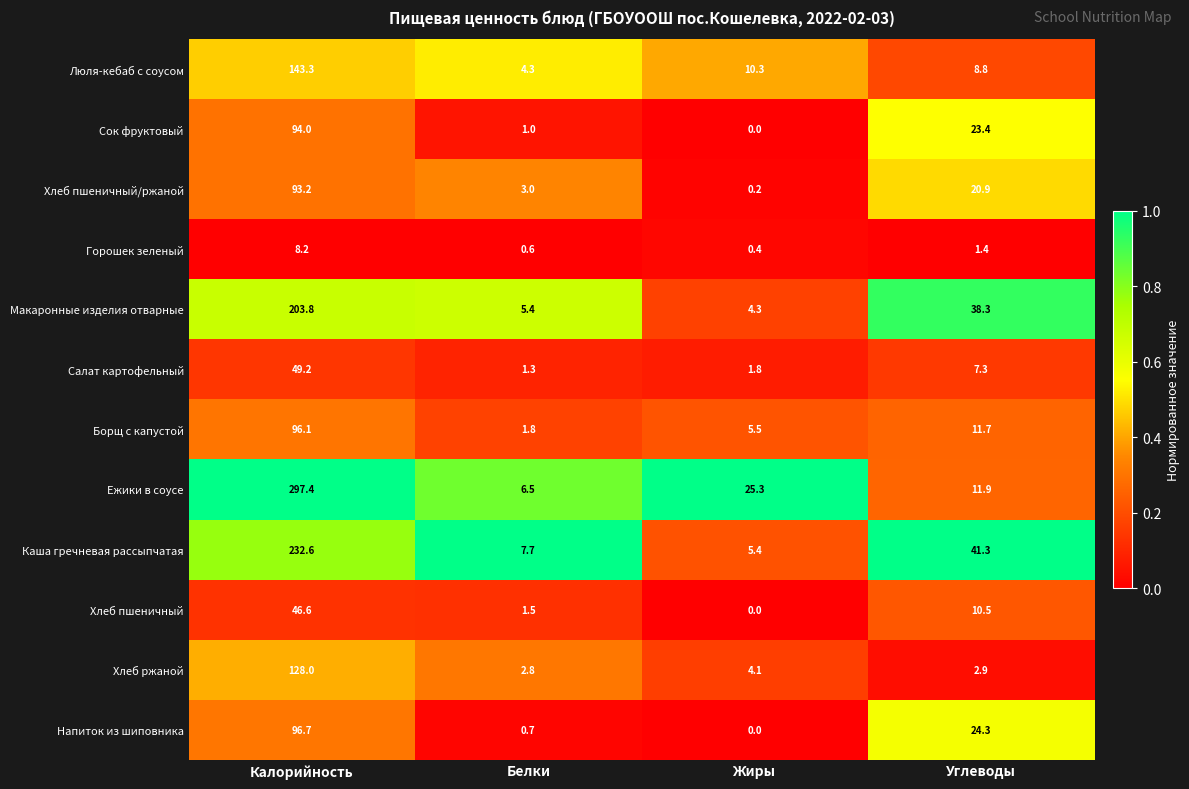

How many values in the Сок фруктовый series exceed 23?

2